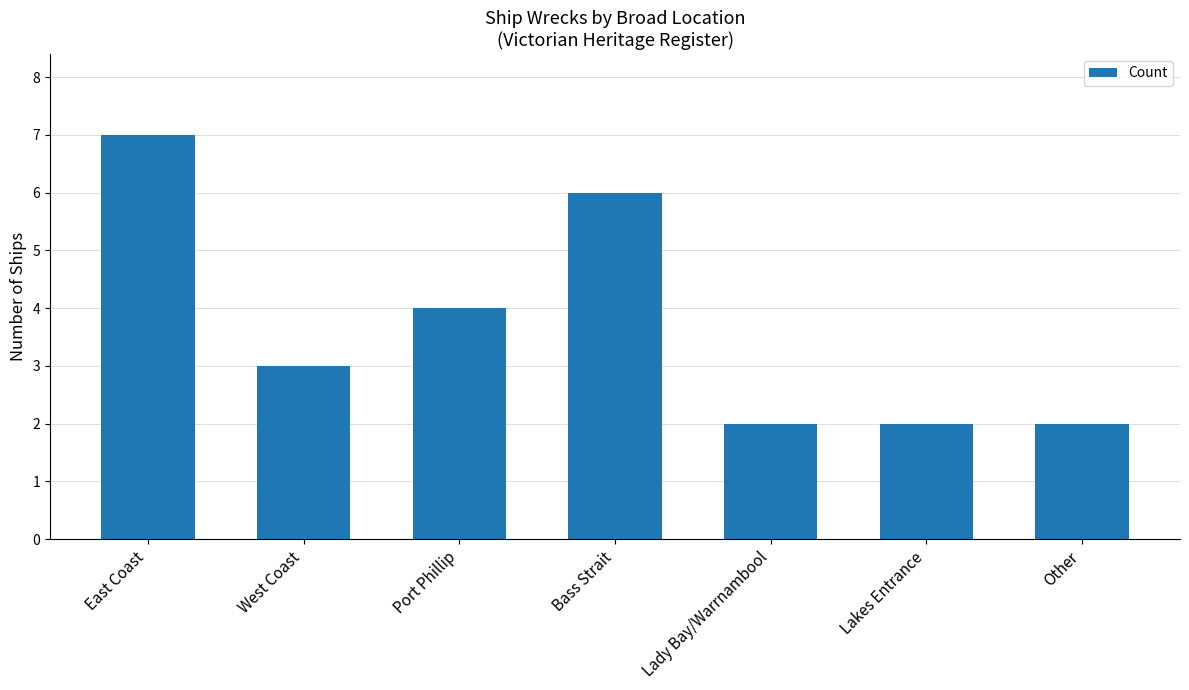

Count the values in the range 2 to 6.

6